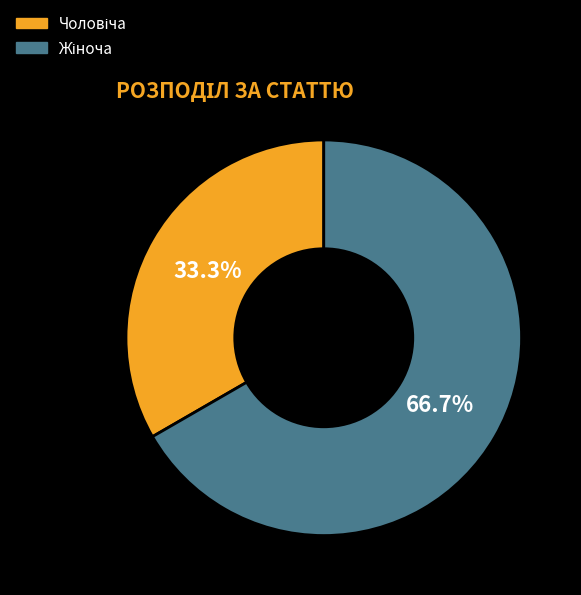

Does any single category account for the majority?

Yes